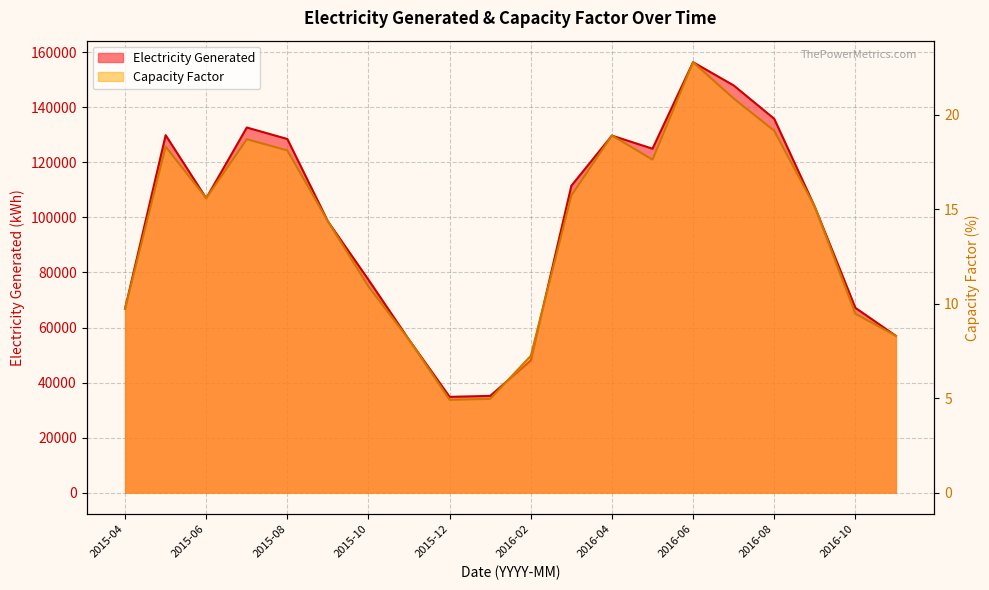

Reading left to right, list all the values displayed in this chart.

Electricity Generated: 66847.5	129914.9	106979.1	132694.8	128517.4	98557.1	77336.3	55526.8	34794.1	35146.2	48044.0	111525.0	129754.9	124994.9	156437.3	148000.5	135872.1	103865.4	67154.6	56959.1
Capacity Factor: 9.7	18.3	15.6	18.7	18.1	14.4	10.9	8.1	4.9	5.0	7.2	15.7	18.9	17.6	22.8	20.9	19.2	15.1	9.5	8.3